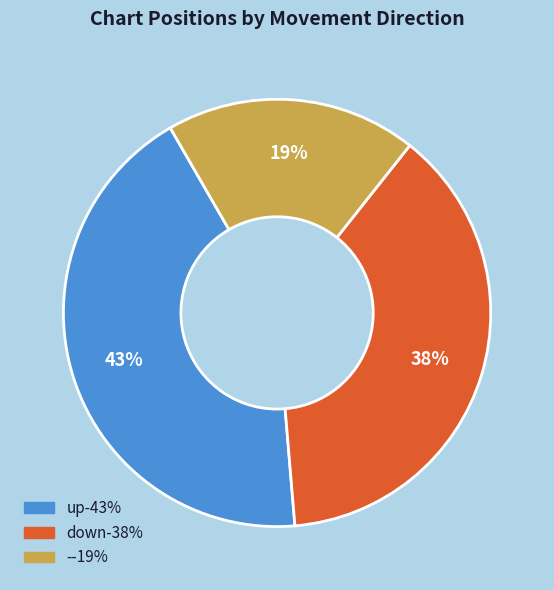

Which category has the biggest portion of the pie?

up